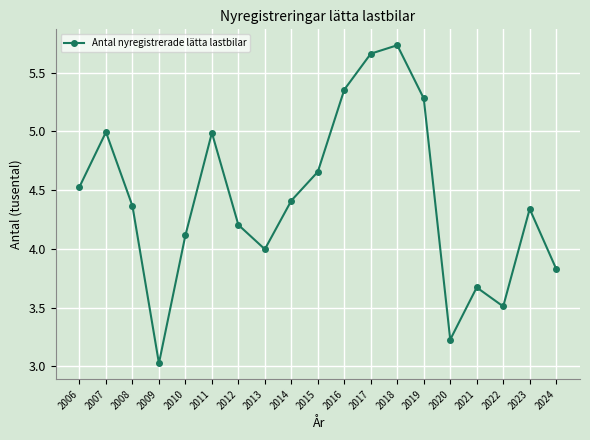

True or false: there are more than 2 points higher than both neighbors.

True